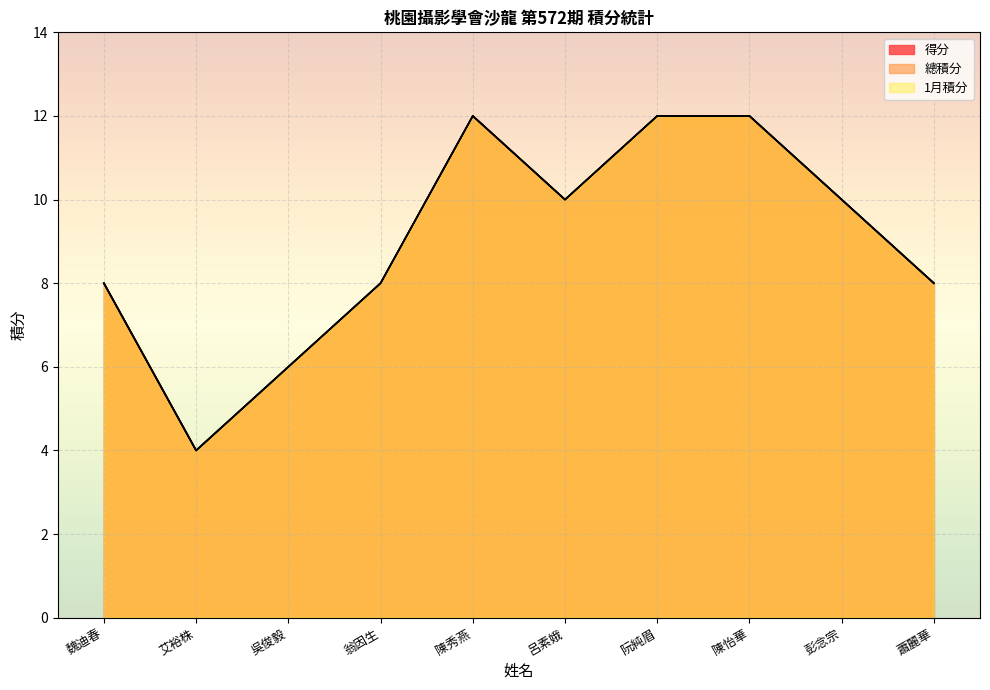

List the labels in order of 1月積分 value, smallest first.

艾裕株, 吳俊毅, 魏迪春, 翁因生, 蕭麗華, 呂素娥, 彭念宗, 陳秀燕, 阮純眉, 陳怡華